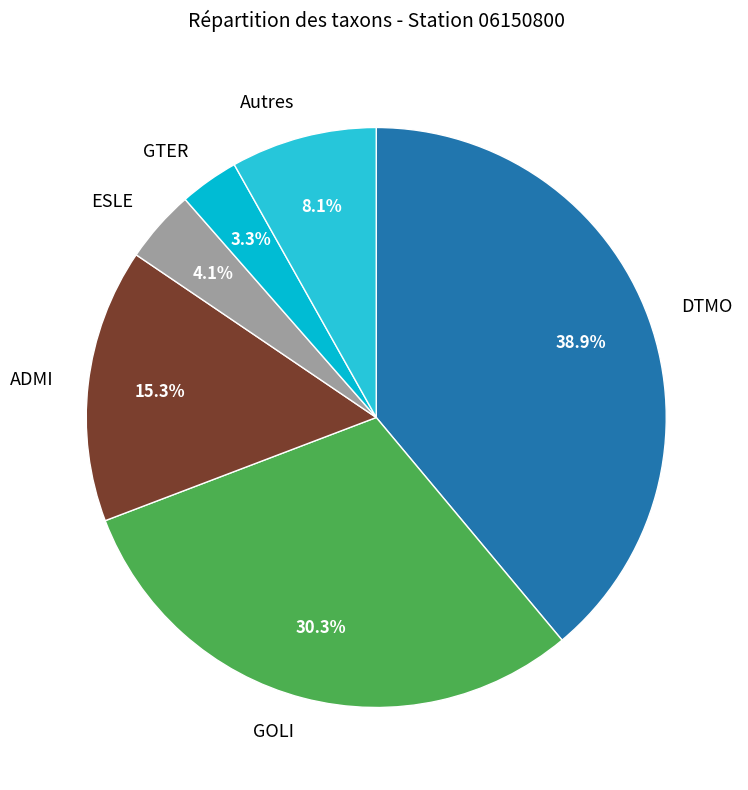

Do DTMO and ESLE together represent more than half of the pie?

No